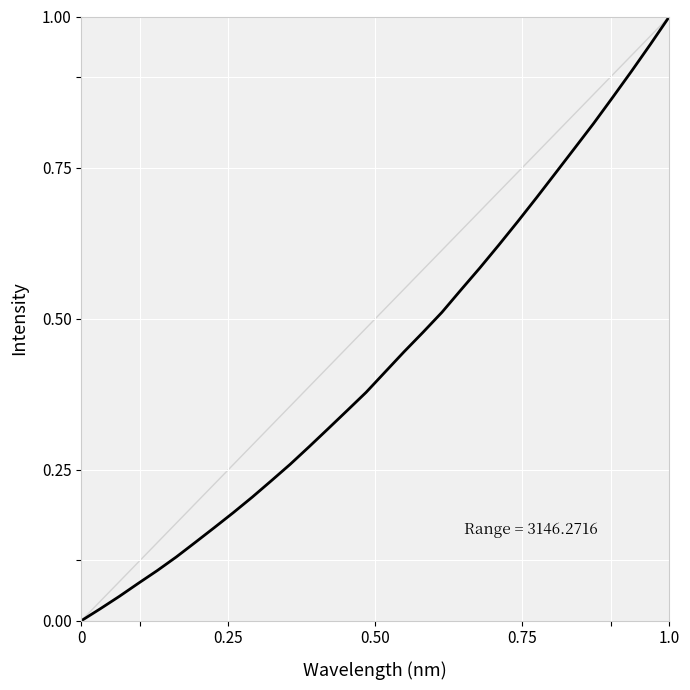

How many lines are shown in the chart?

1